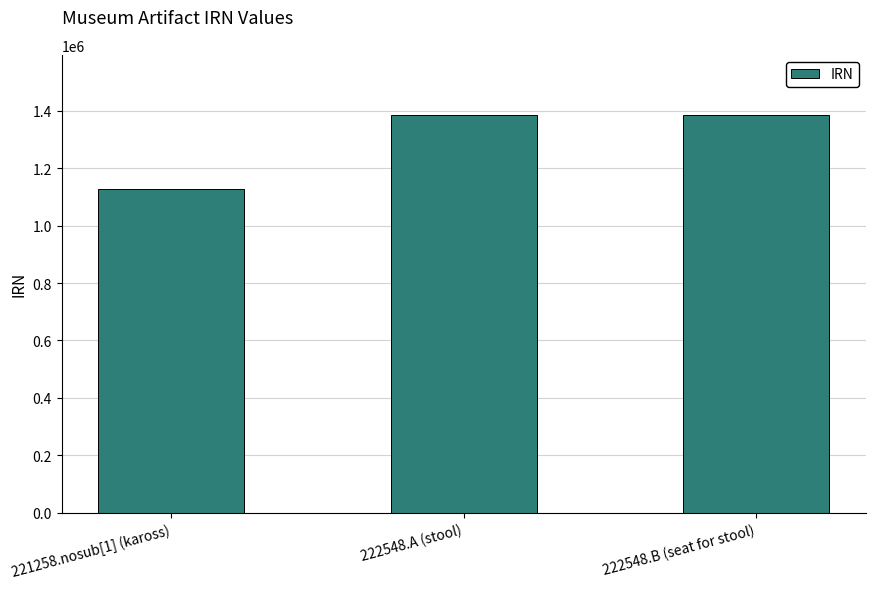

What is the difference between the maximum and minimum values?

259517